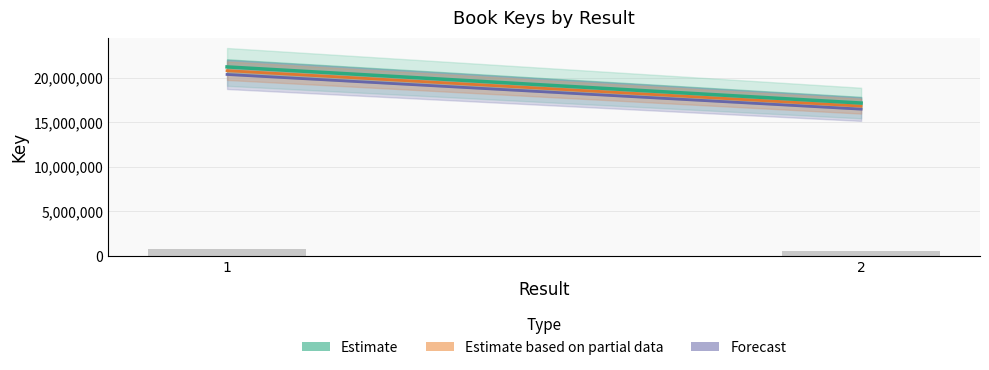

What is the ratio of the value at 1 to the value at 2?

1.2